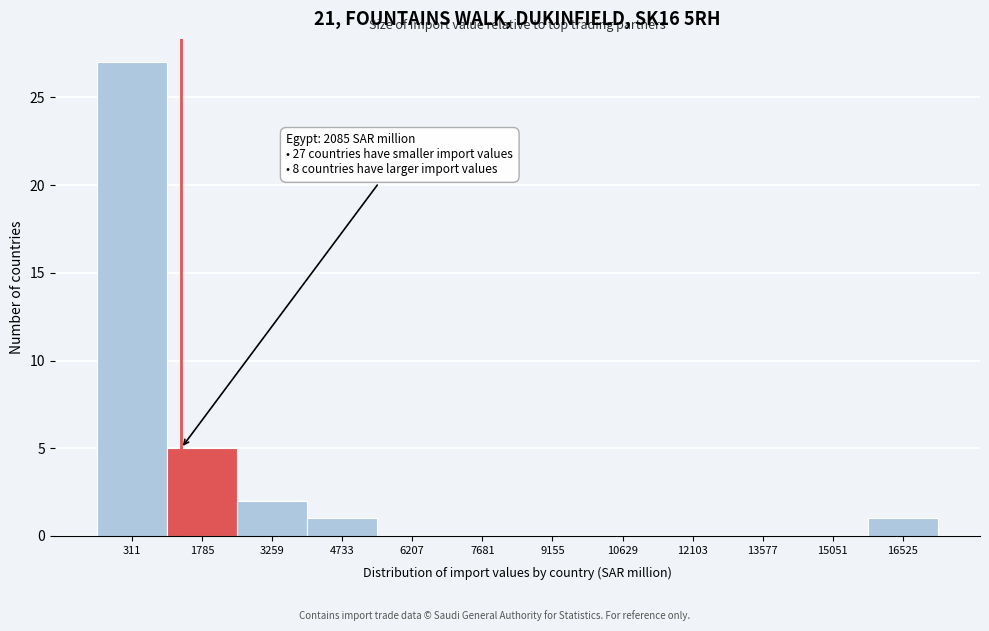

Reading left to right, list all the values displayed in this chart.

311=27	1785=5	3259=2	4733=1	6207=0	7681=0	9155=0	10629=0	12103=0	13577=0	15051=0	16525=1